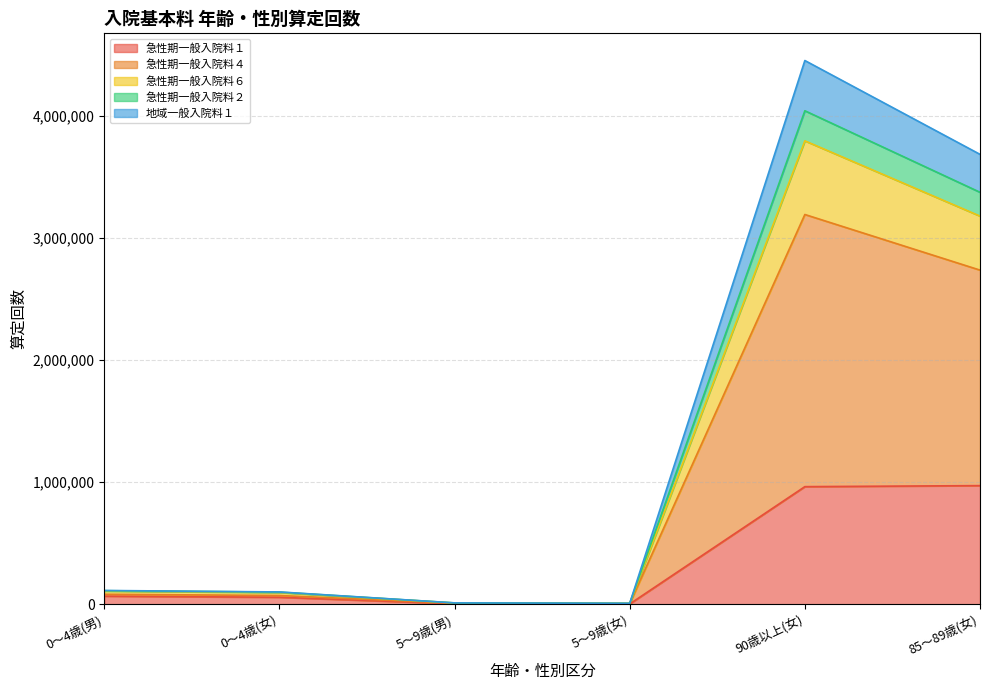

At 5～9歳(男), list the series in order from smallest to largest.

急性期一般入院料１, 地域一般入院料１, 急性期一般入院料２, 急性期一般入院料６, 急性期一般入院料４